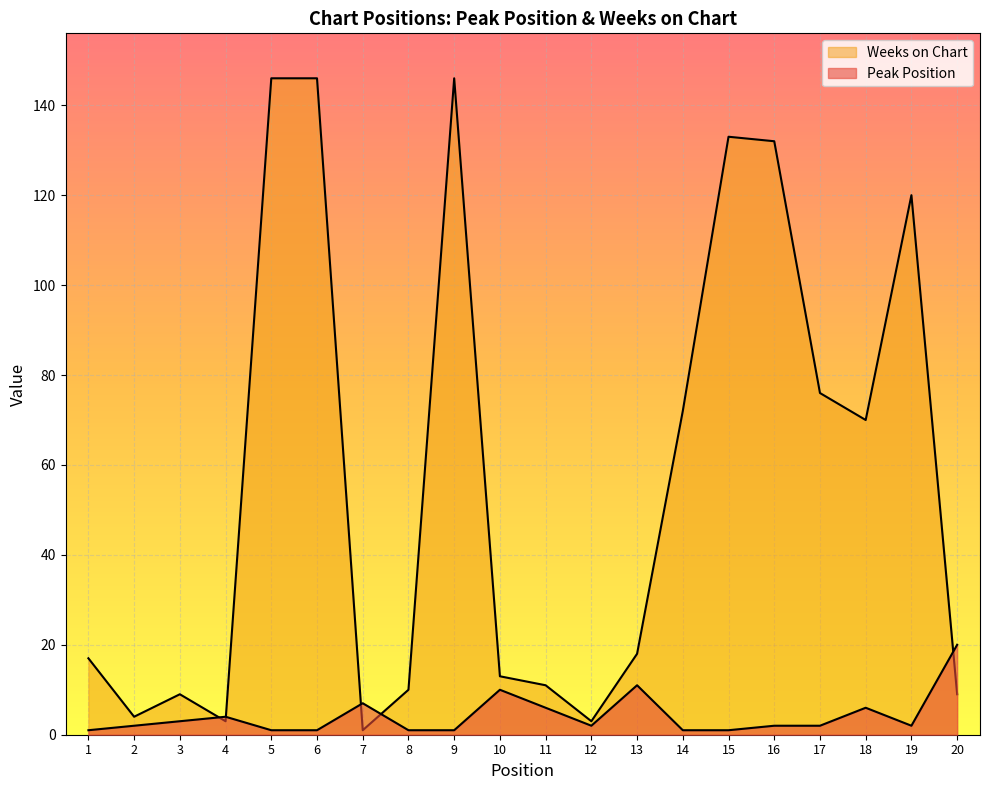

Reading left to right, list all the values displayed in this chart.

Peak Position: 1	2	3	4	1	1	7	1	1	10	6	2	11	1	1	2	2	6	2	20
Weeks on Chart: 17	4	9	3	146	146	1	10	146	13	11	3	18	72	133	132	76	70	120	9